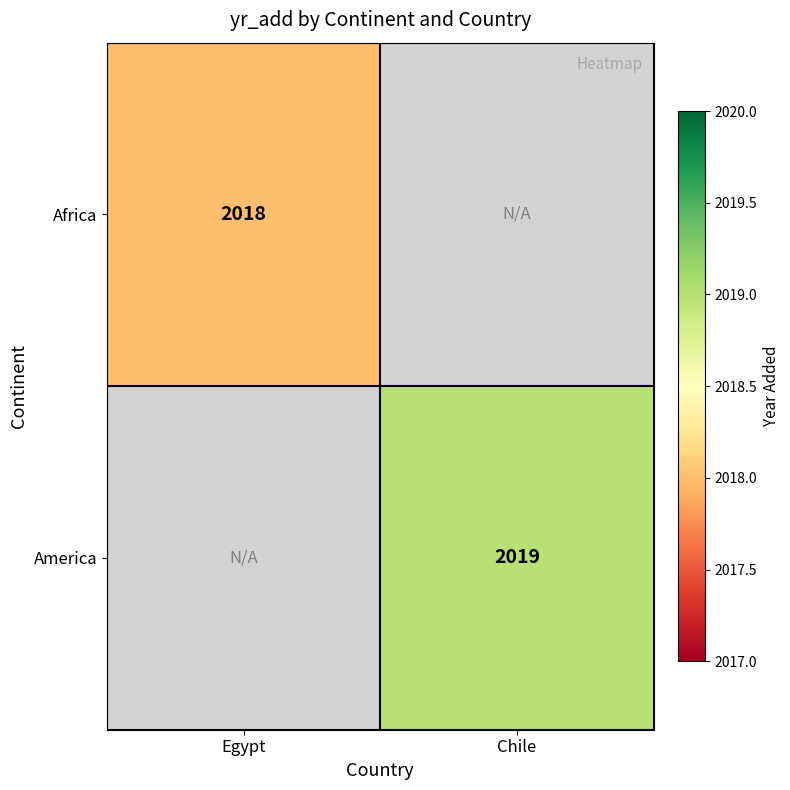

Count the number of data series in this chart.

2